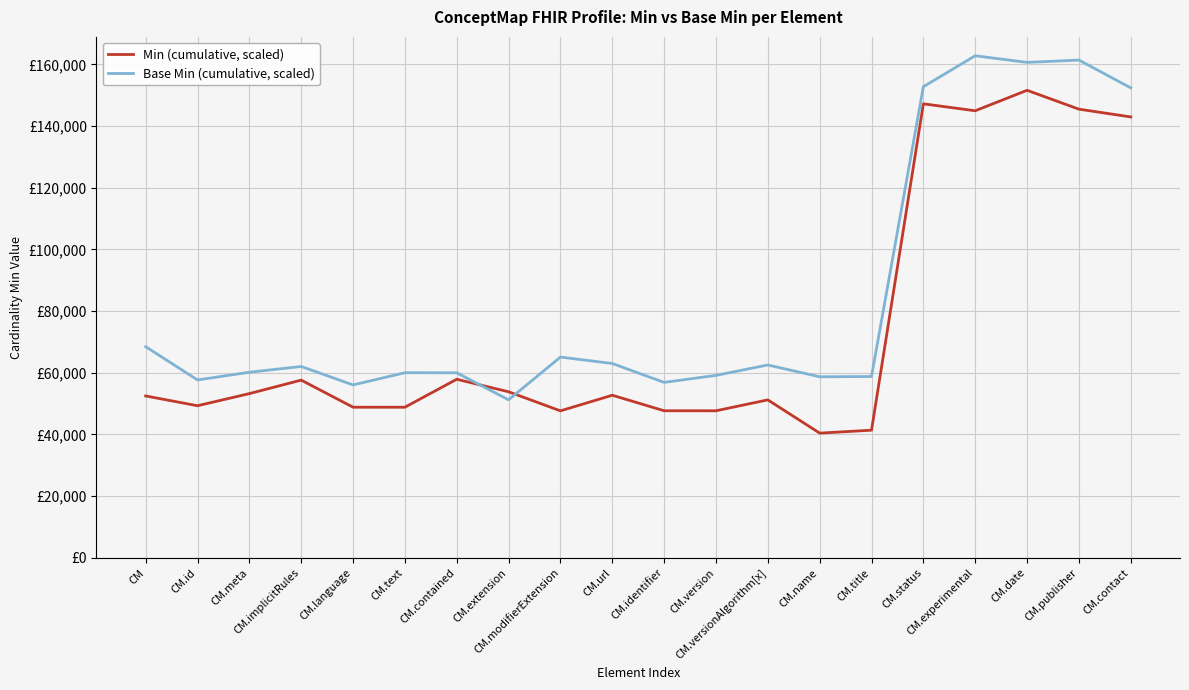

In Min (cumulative, scaled), how many points are lower than both neighbors (excluding endpoints)?

6